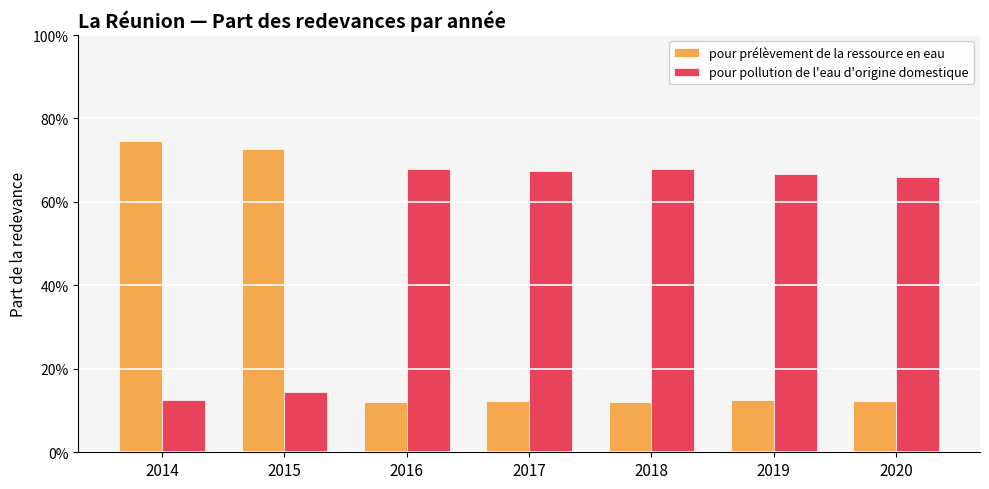

At which label does pour prélèvement de la ressource en eau reach its minimum?

2018